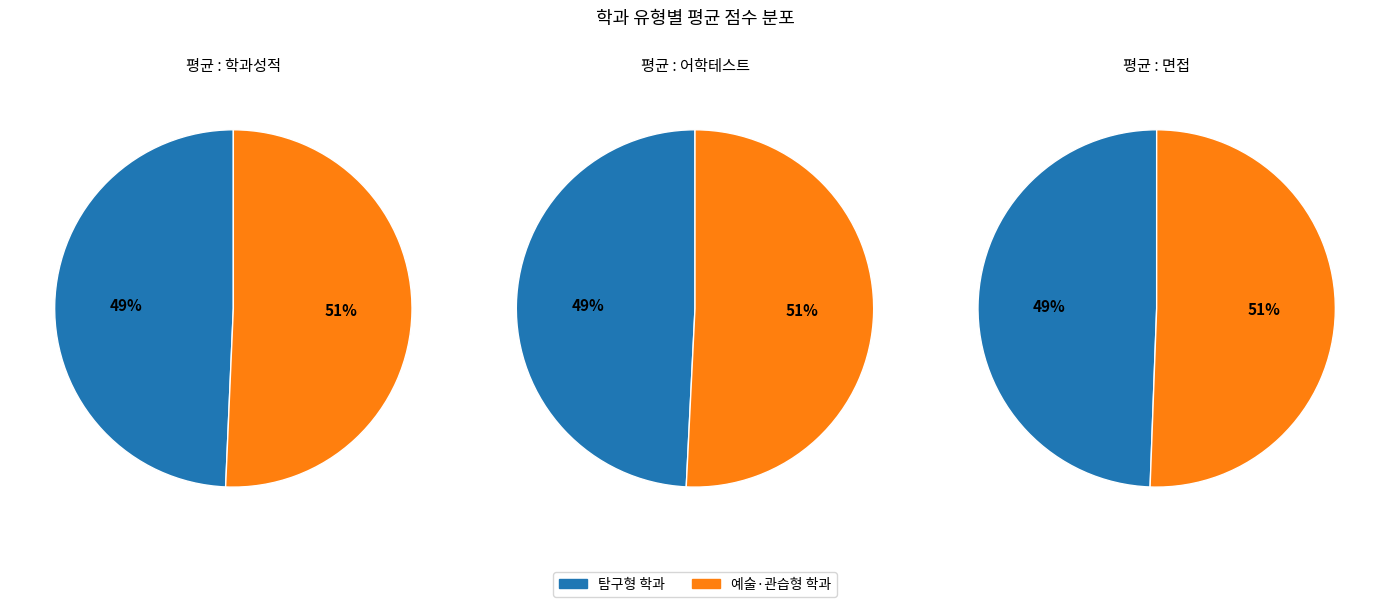

What is the spread (max minus min) of values at 예술·관습형 학과?

2.8